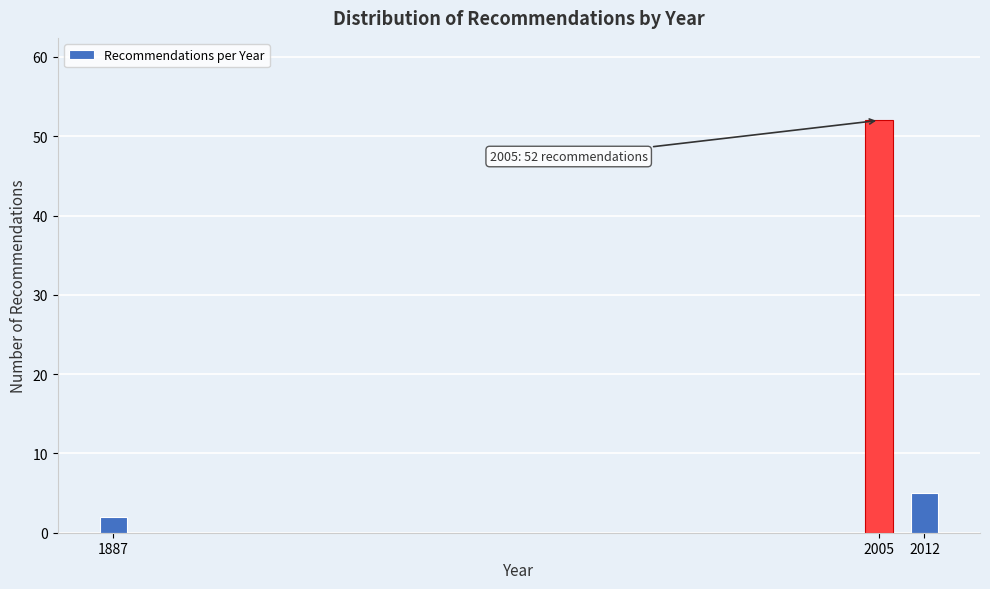

Reading right to left, extract all data points from this chart.

5	52	2